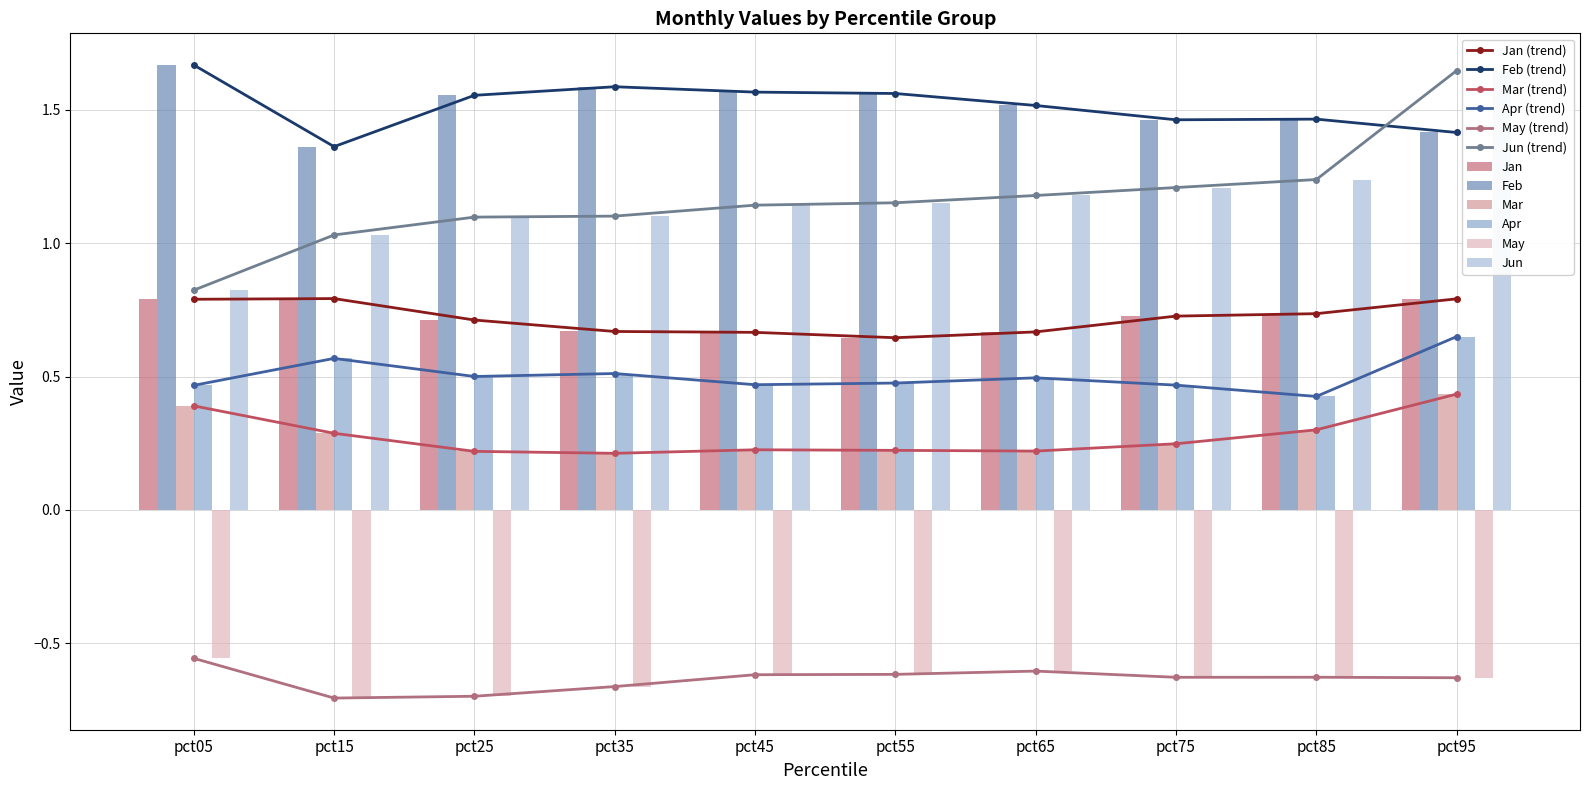

At which label is May closest to 0?

pct05